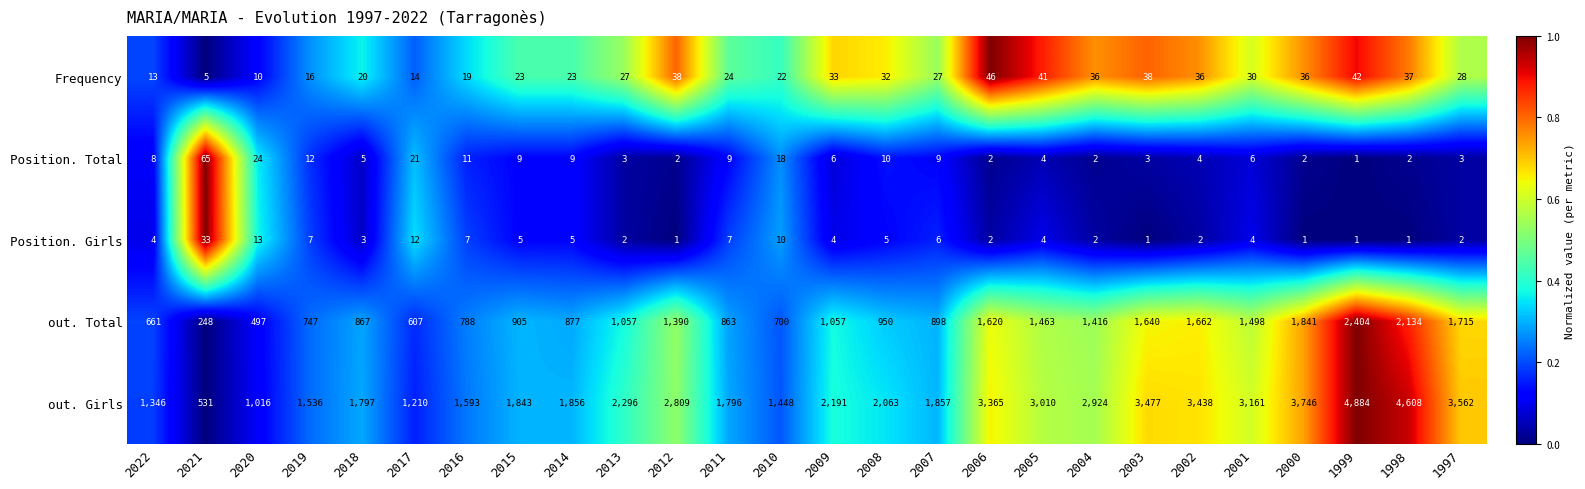

The value of Position. Total at 2009 is 6. True or false?

True